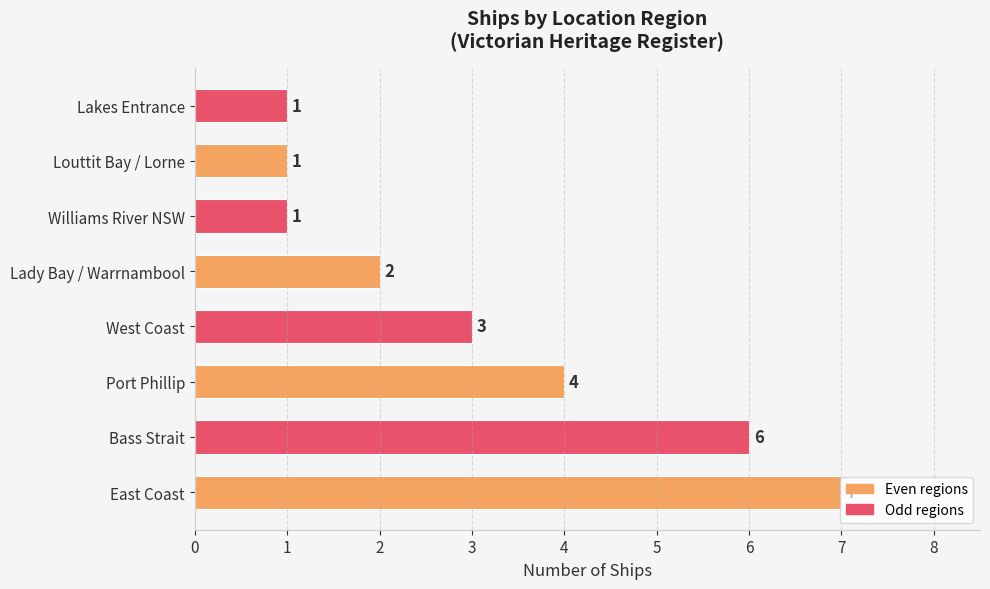

What is the difference between the second highest and second lowest values?

5